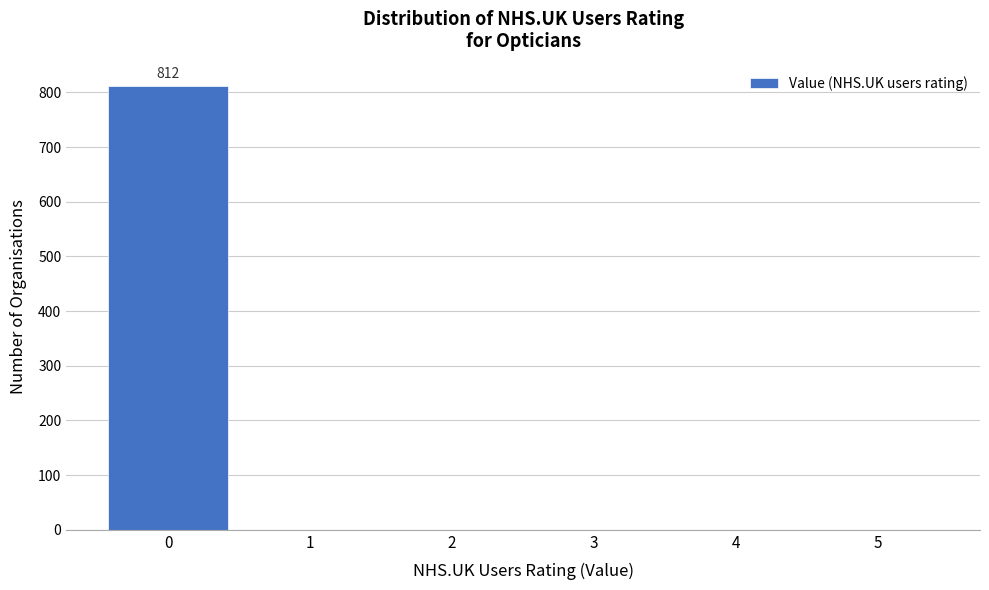

Reading left to right, transcribe all the data shown in this chart.

0=812	1=0	2=0	3=0	4=0	5=0